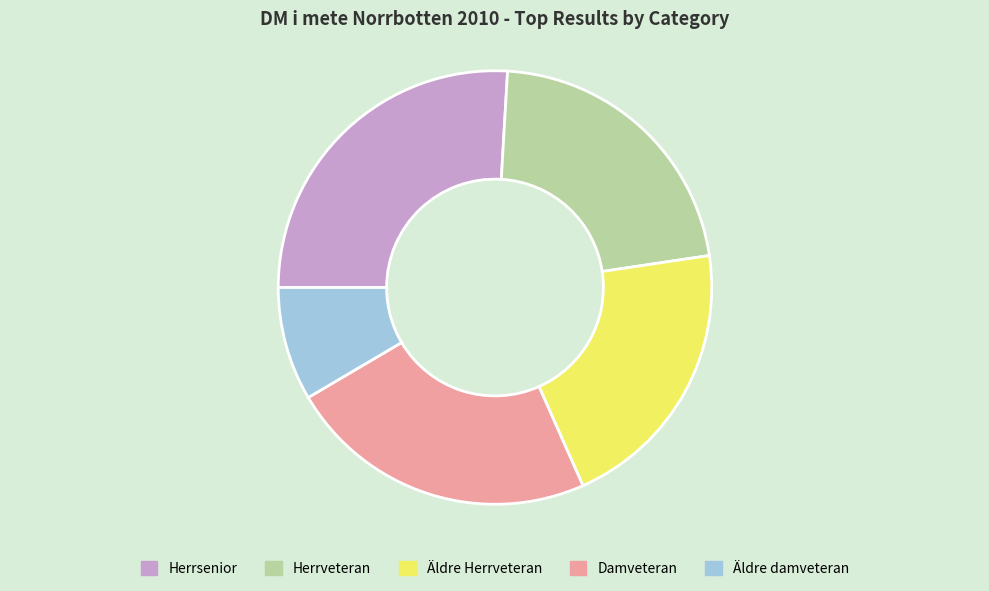

Combined, do Äldre damveteran and Damveteran account for over 50%?

No